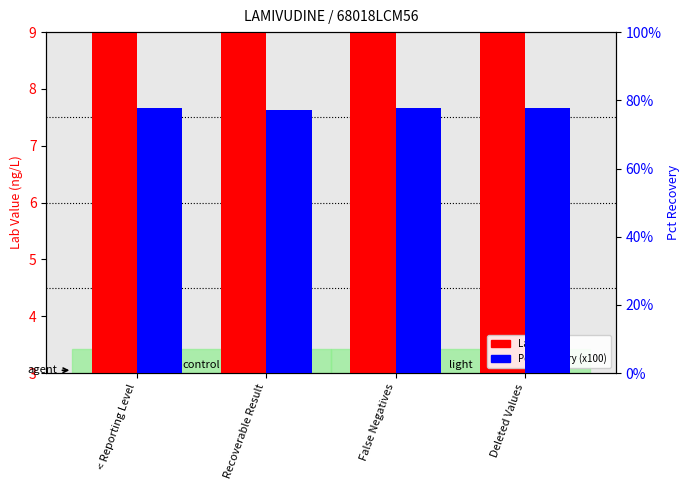

List the series in order of their overall mean, highest first.

Pct Recovery (x100), Lab Value